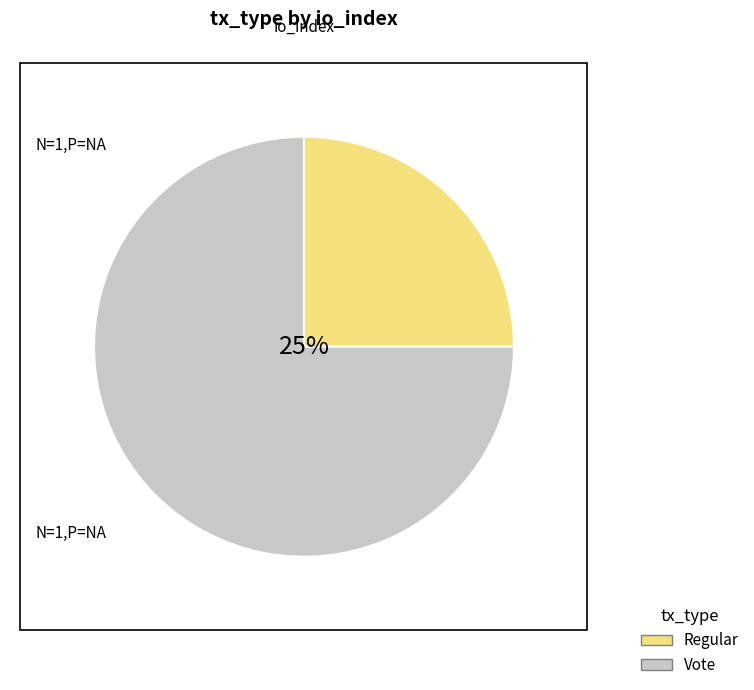

What is the majority slice?

Vote